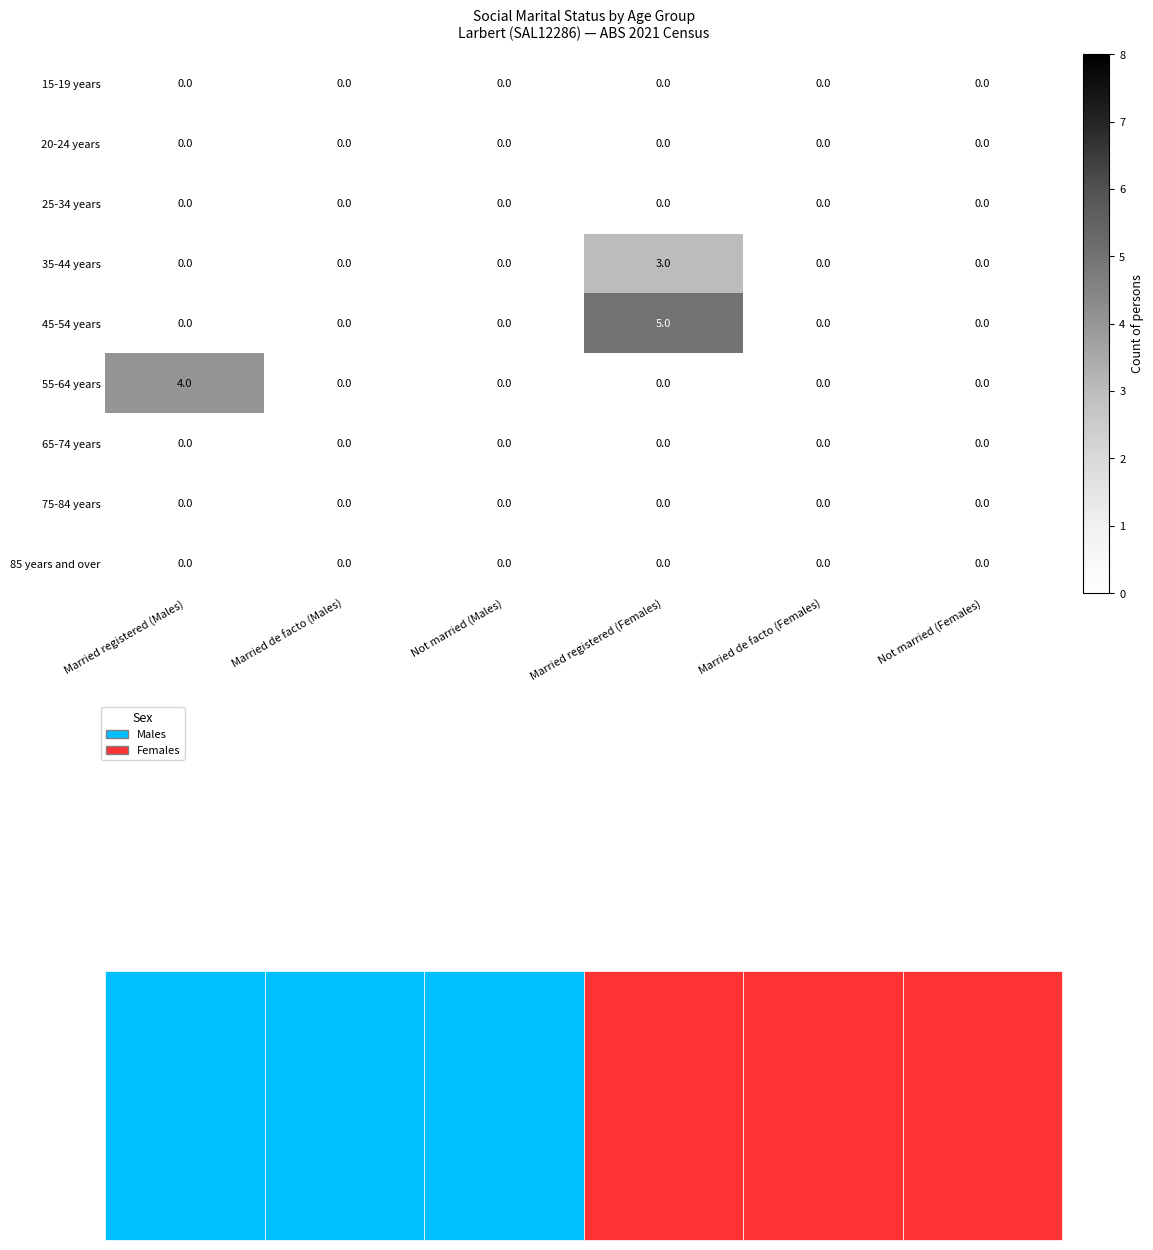

Which series has the largest range (max minus min)?

45-54 years